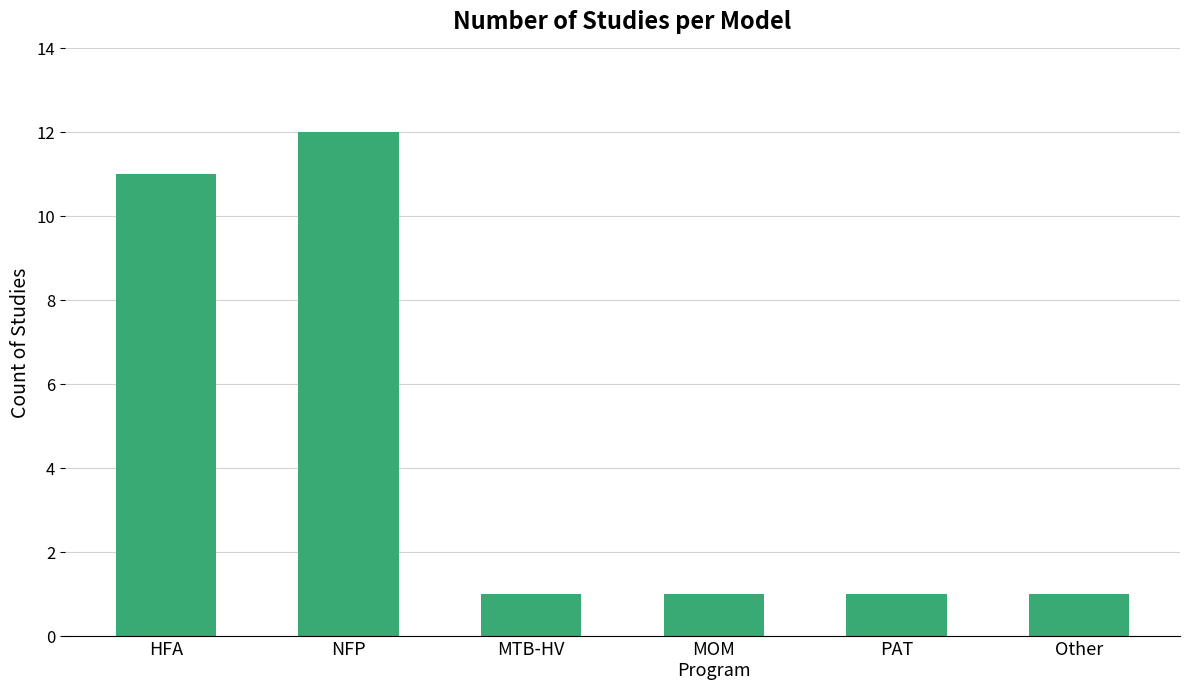

How many bars are there in total?

6